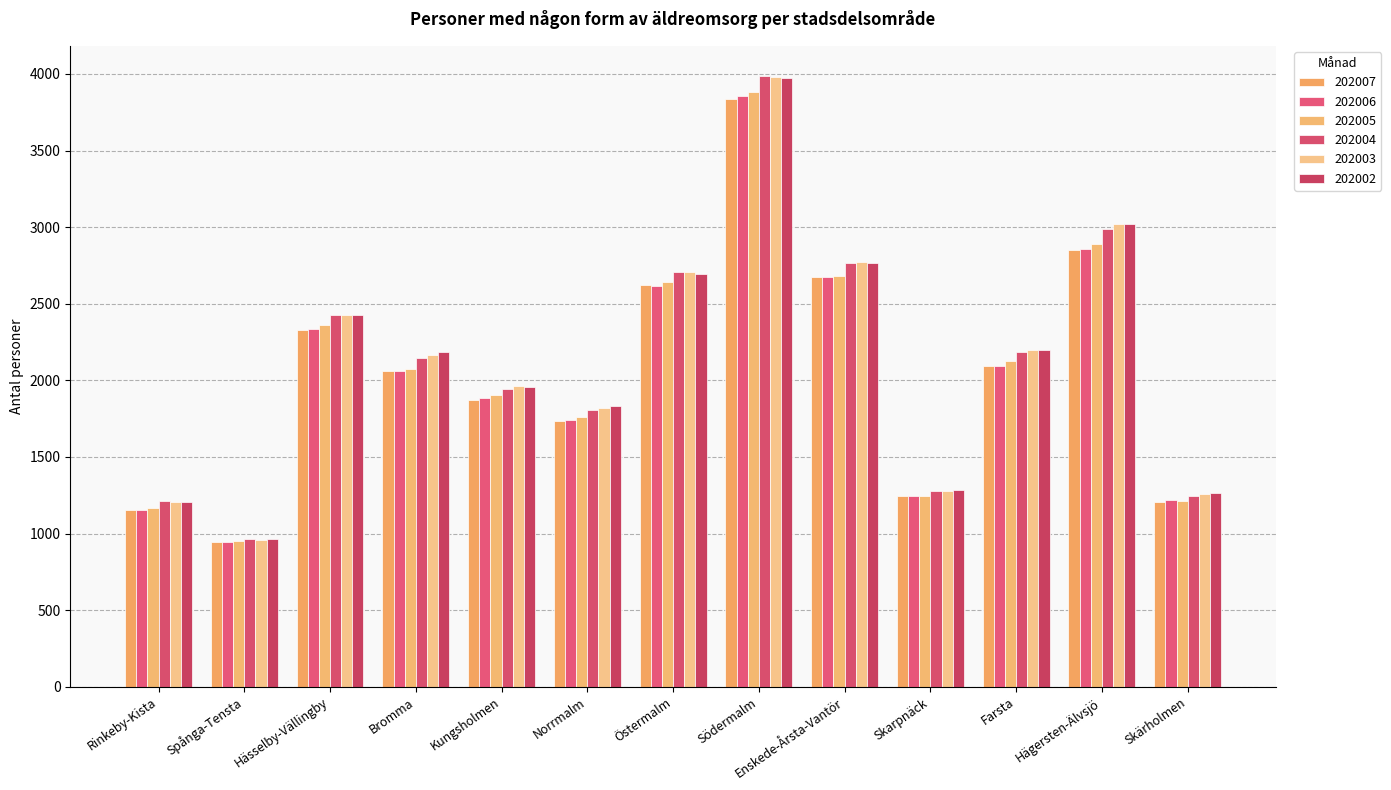

What position from the left is Östermalm?

7